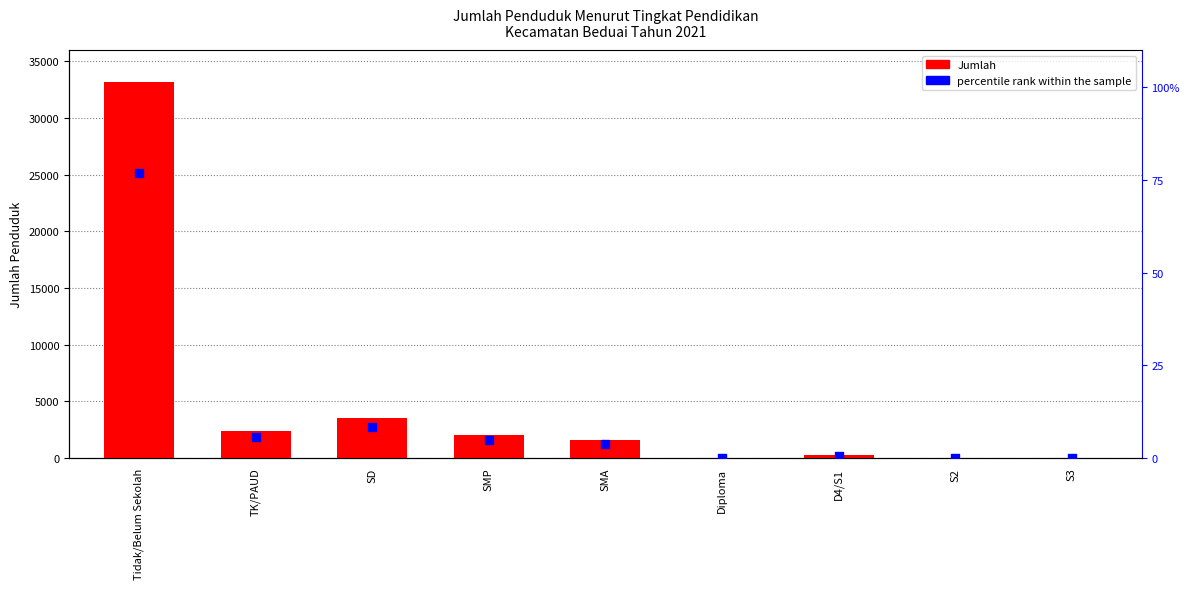

Which series contains the highest Y value?

Jumlah